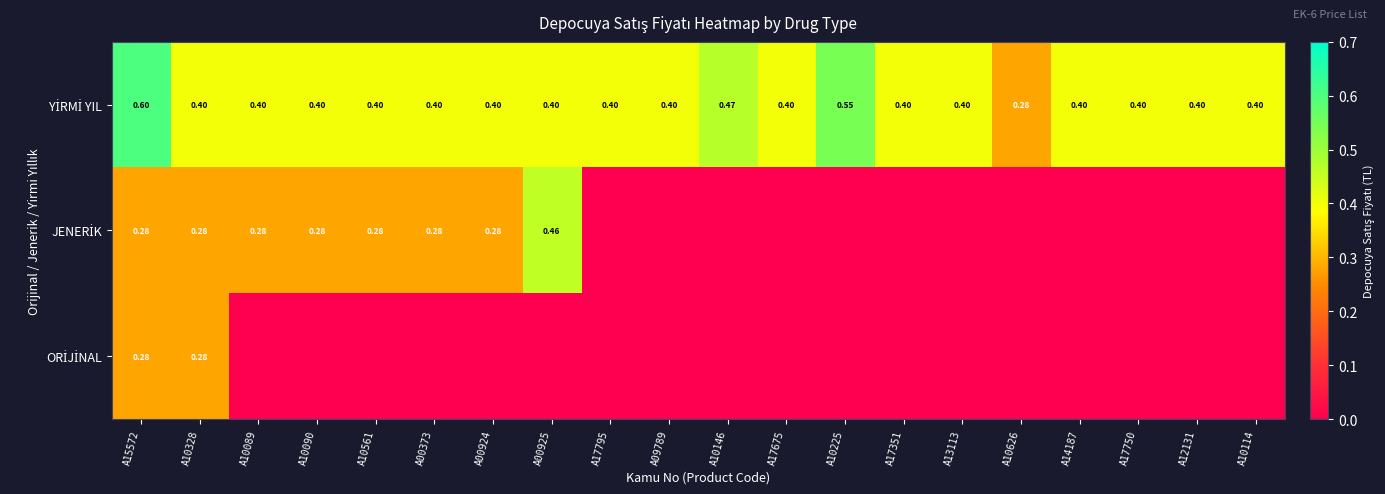

What is the difference between the maximum and minimum values in the ORİJİNAL series?

0.3